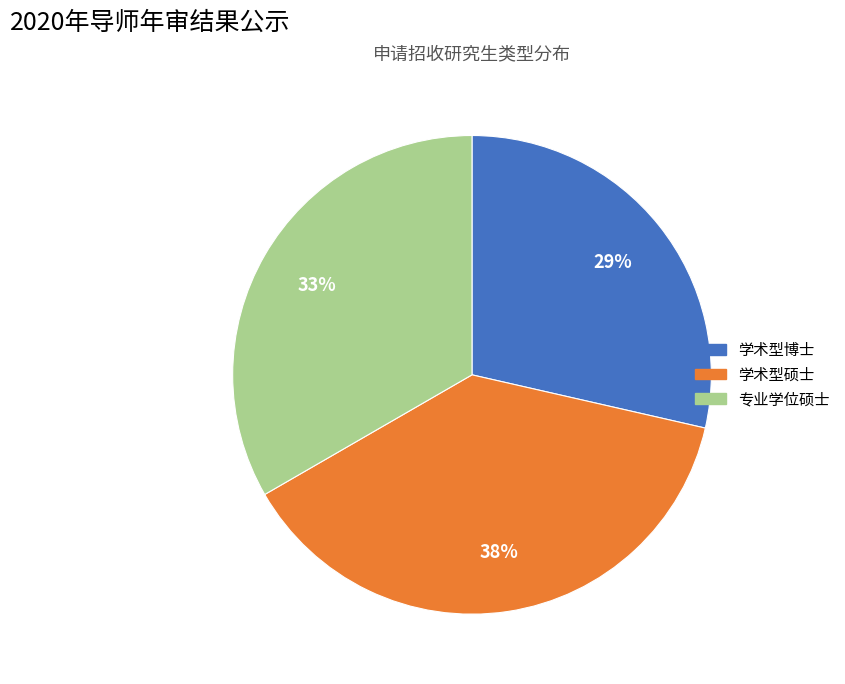

To the nearest percent, what percentage of the pie is 学术型博士?

29%